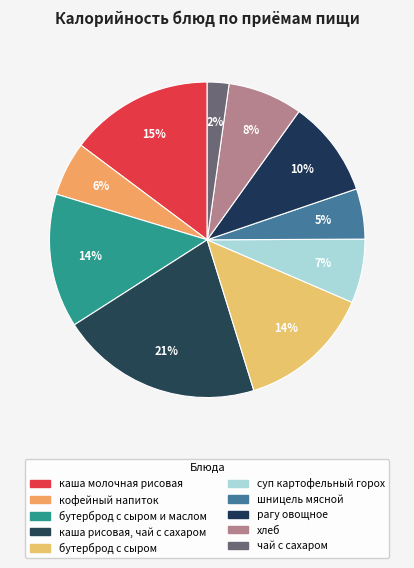

How many slices are in this pie chart?

10